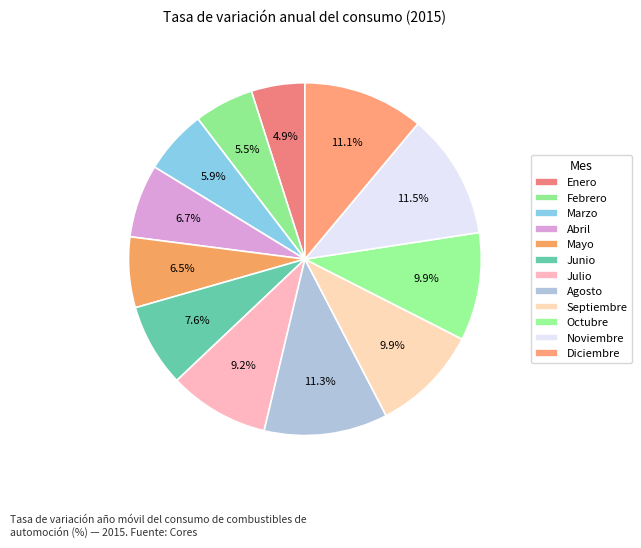

How many segments does this pie chart have?

12